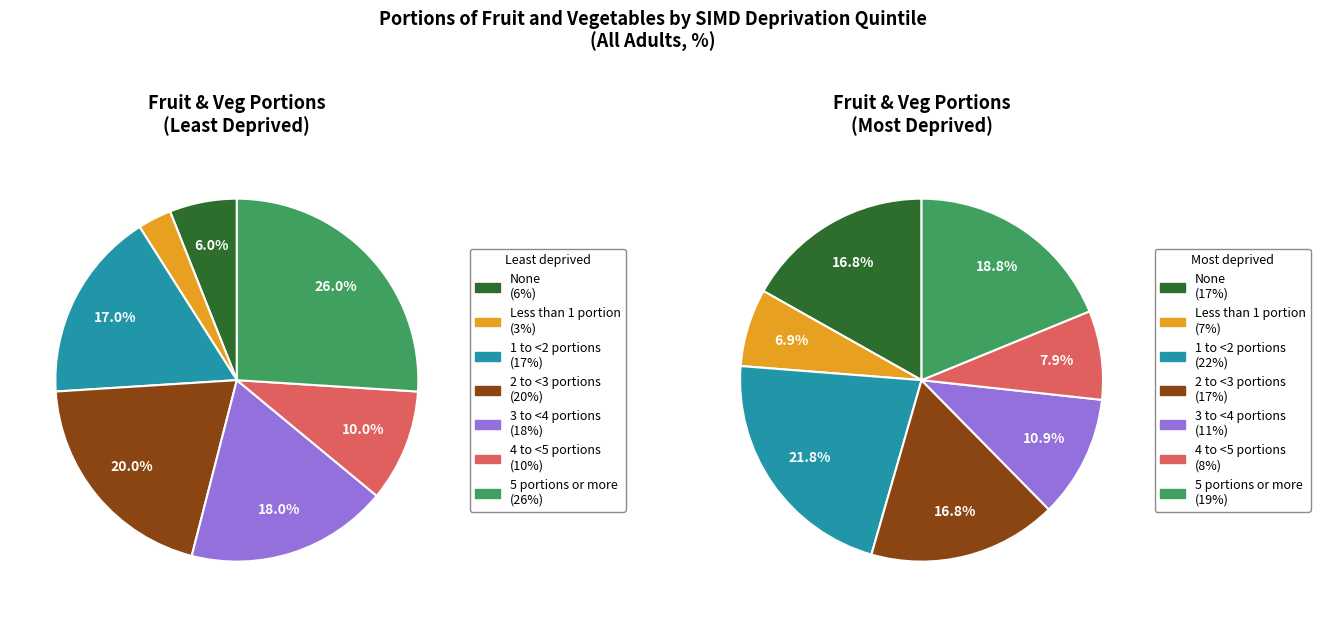

What is the smallest slice in the pie chart?

Less than 1 portion